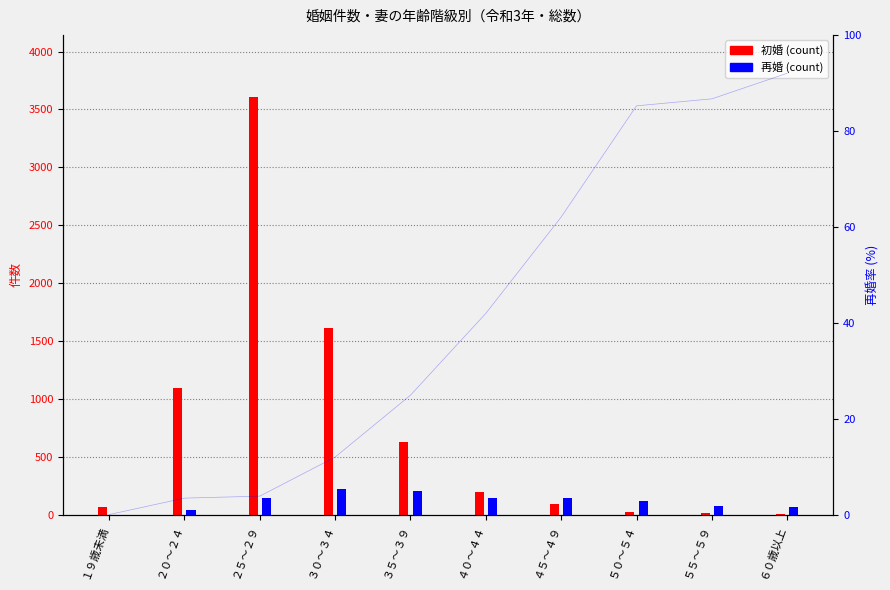

What is the difference between the maximum and minimum values in the 初婚 series?

3598